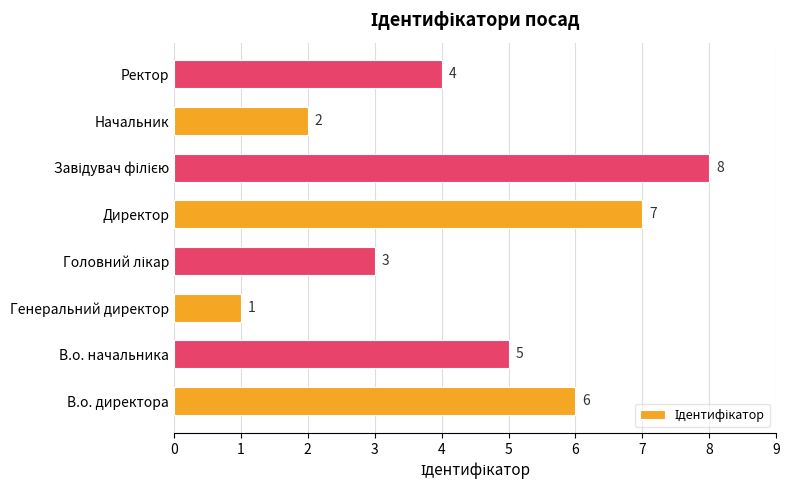

What is the difference between the maximum and minimum values?

7